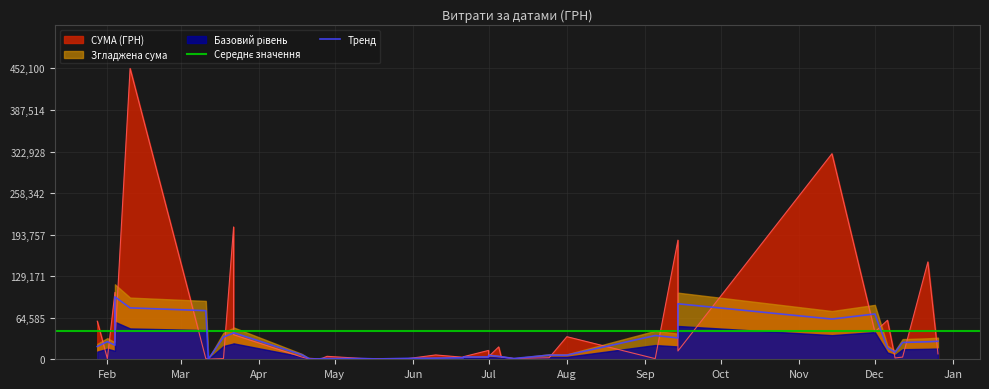

What is the value of the 25th point from the left?

1383.6